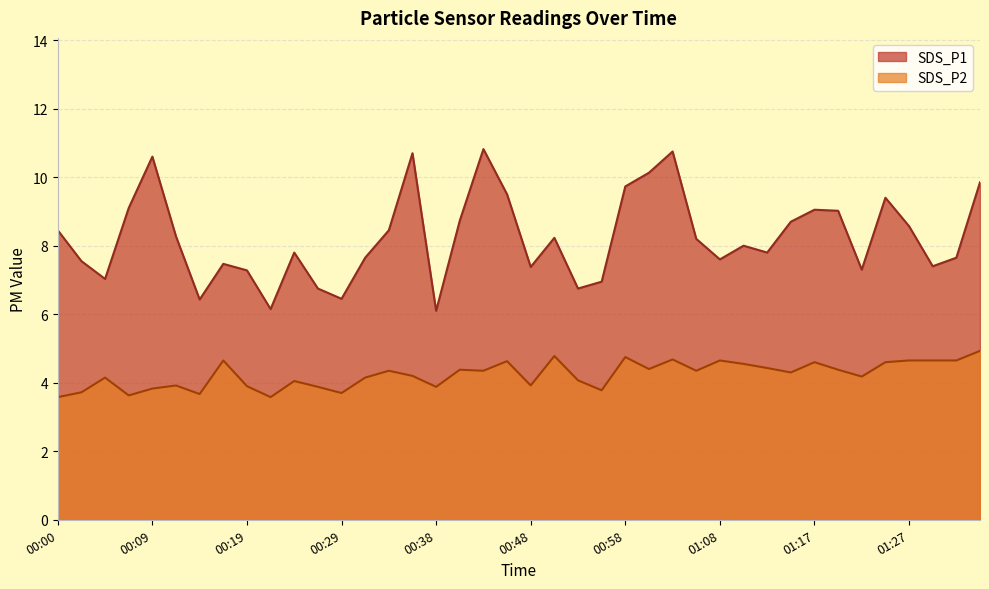

What is the total value across all series at 00:36?

14.9